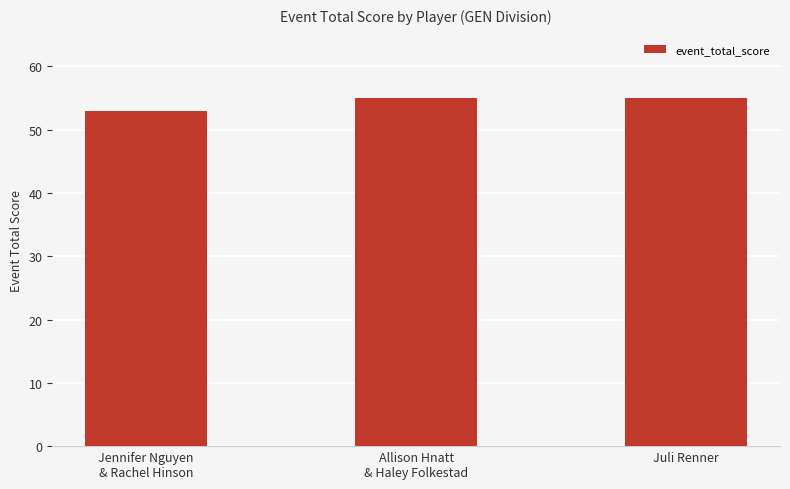

What is the approximate value at Juli Renner?

55